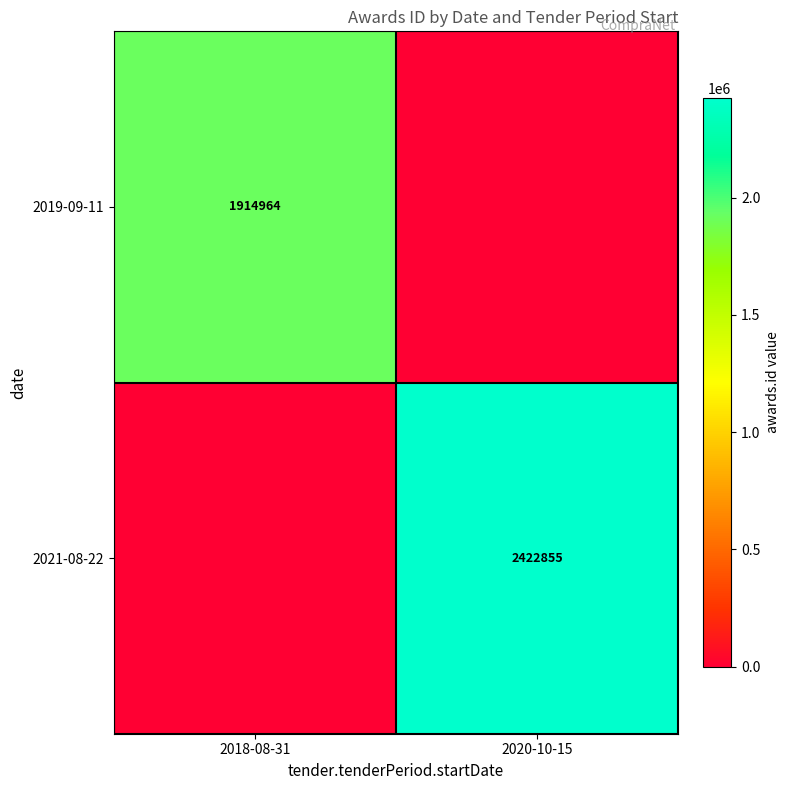

True or false: 2019-09-11 has a value of 1914964 at 2018-08-31.

True